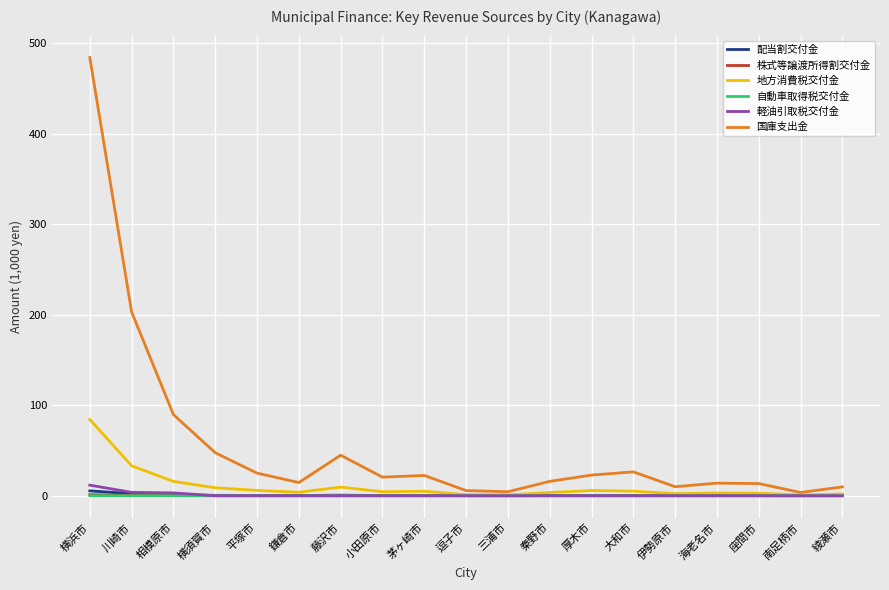

How many categories are shown in the chart?

19